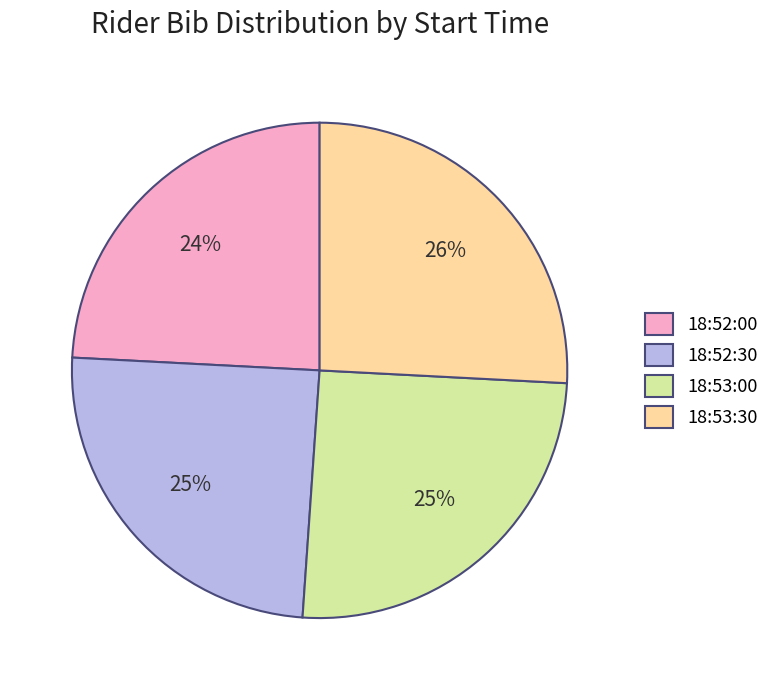

Which has a higher value, 18:52:30 or 18:52:00?

18:52:30